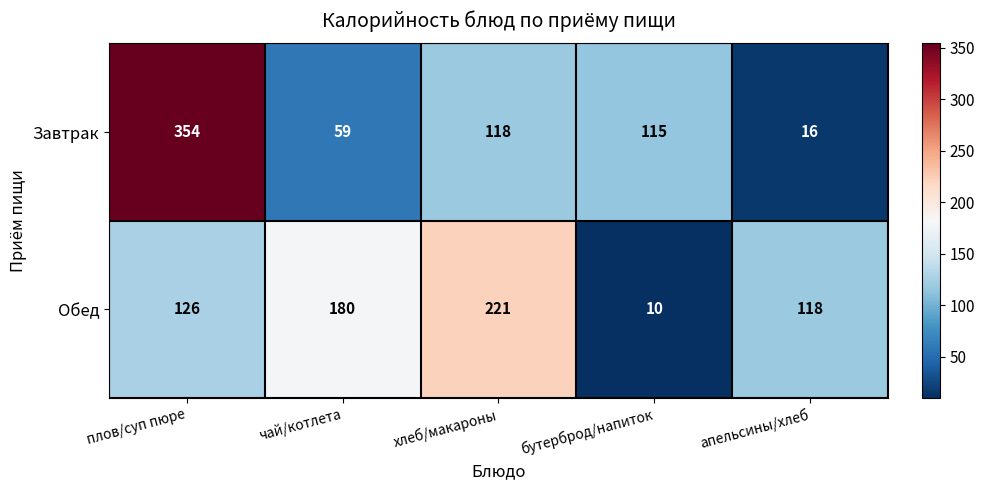

At how many categories does at least one series exceed 253?

1